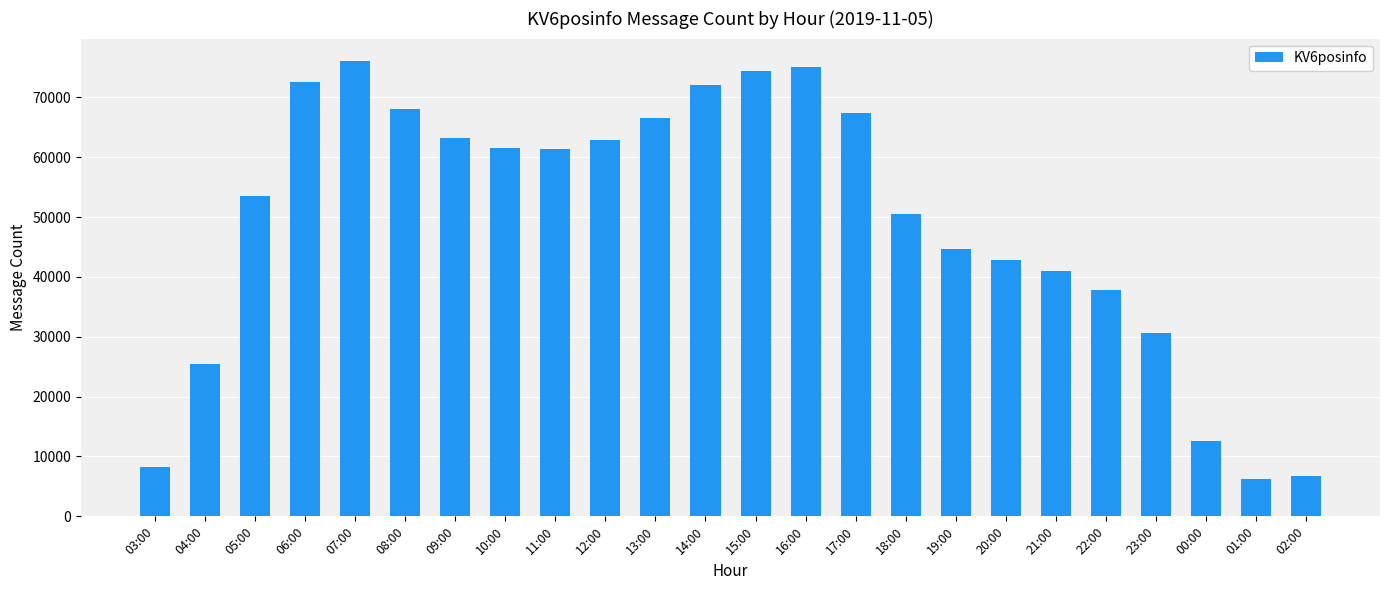

What is the sum of the values at 15:00 and 18:00?

125047